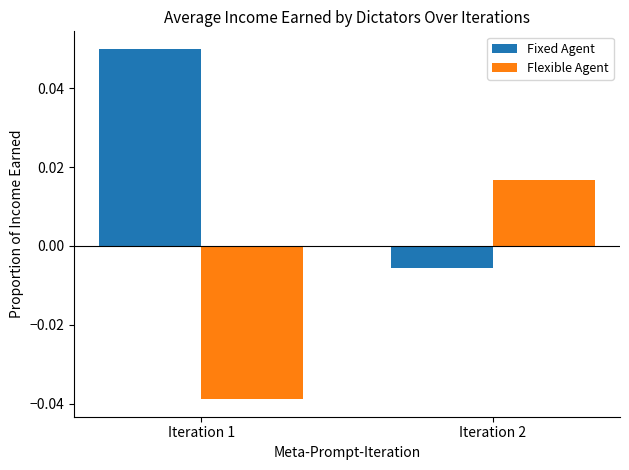

At how many categories does at least one series exceed 0?

2